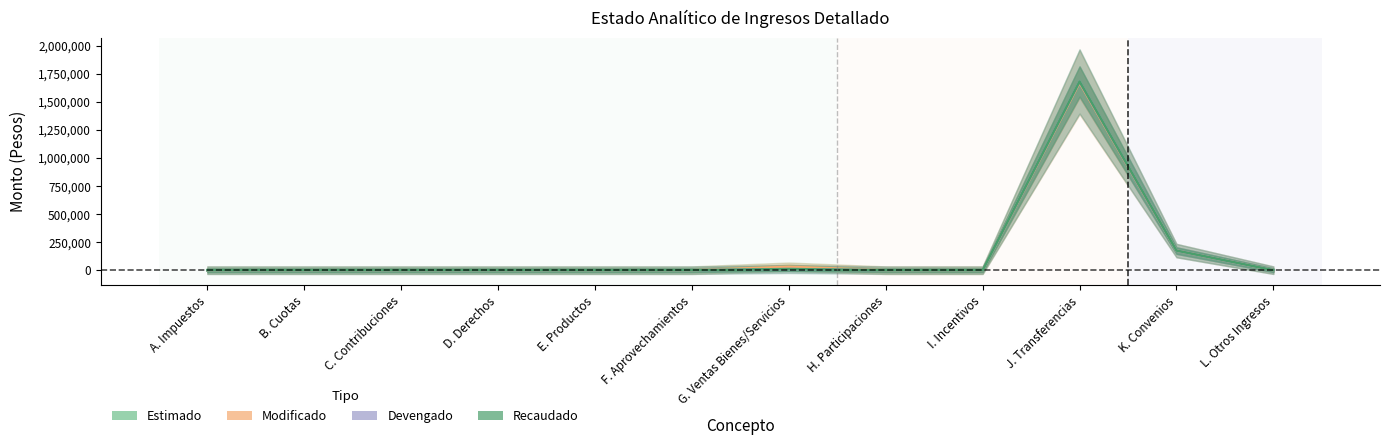

At how many categories does at least one series exceed 605723?

1